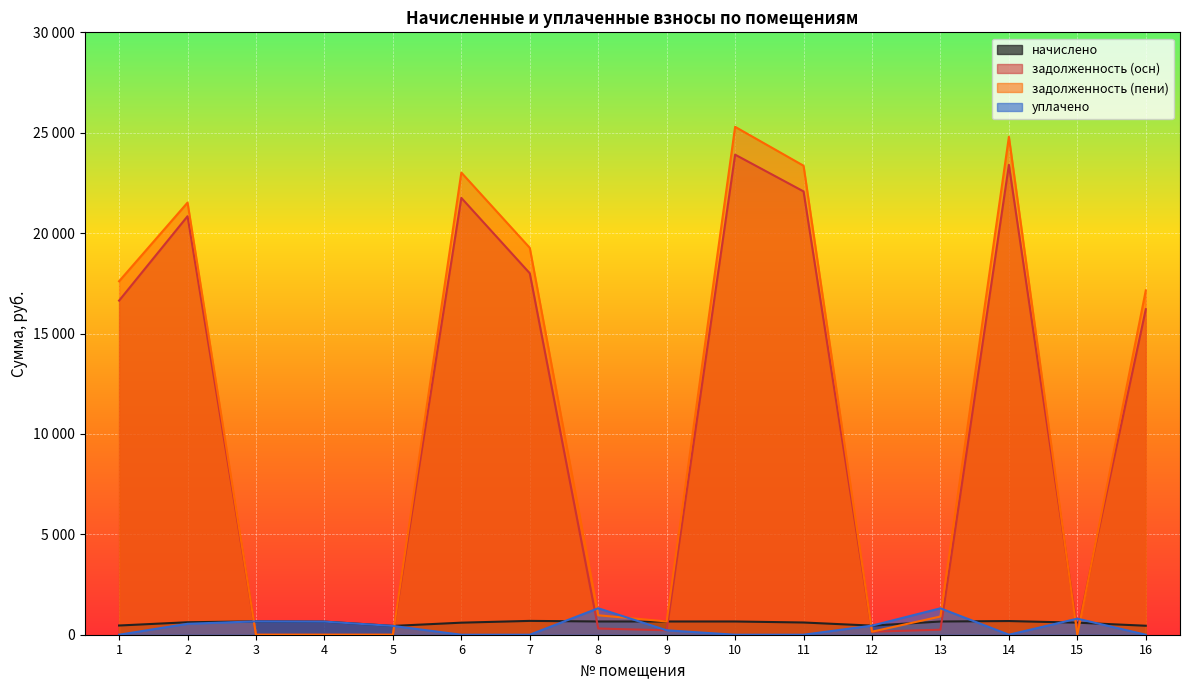

True or false: задолженность (пени) and начислено intersect in this chart.

True